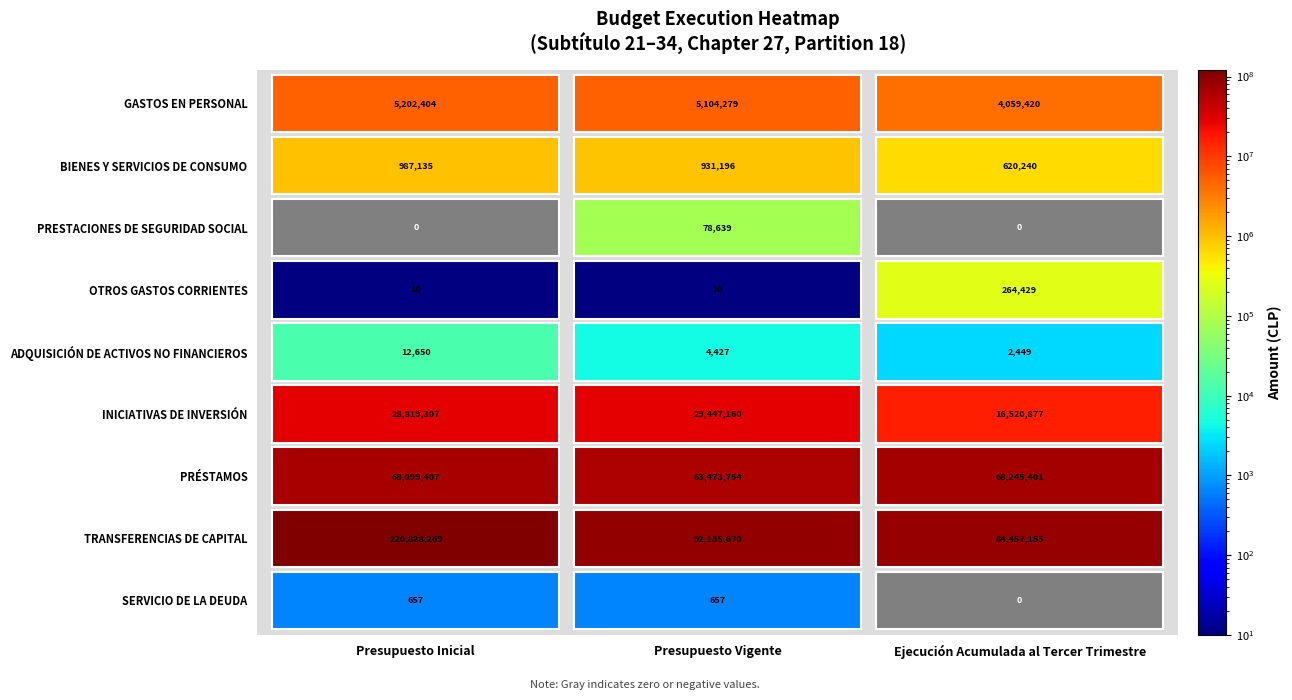

Reading right to left, what are all the values shown in this chart?

GASTOS EN PERSONAL: PRESTACIONES DE SEGURIDAD SOCIAL=4059420	BIENES Y SERVICIOS DE CONSUMO=5104279	GASTOS EN PERSONAL=5202404
BIENES Y SERVICIOS DE CONSUMO: PRESTACIONES DE SEGURIDAD SOCIAL=620240	BIENES Y SERVICIOS DE CONSUMO=931196	GASTOS EN PERSONAL=987135
PRESTACIONES DE SEGURIDAD SOCIAL: PRESTACIONES DE SEGURIDAD SOCIAL=0	BIENES Y SERVICIOS DE CONSUMO=78639	GASTOS EN PERSONAL=0
OTROS GASTOS CORRIENTES: PRESTACIONES DE SEGURIDAD SOCIAL=264429	BIENES Y SERVICIOS DE CONSUMO=10	GASTOS EN PERSONAL=10
ADQUISICIÓN DE ACTIVOS NO FINANCIEROS: PRESTACIONES DE SEGURIDAD SOCIAL=2449	BIENES Y SERVICIOS DE CONSUMO=4427	GASTOS EN PERSONAL=12650
INICIATIVAS DE INVERSIÓN: PRESTACIONES DE SEGURIDAD SOCIAL=16520877	BIENES Y SERVICIOS DE CONSUMO=29447160	GASTOS EN PERSONAL=28819307
PRÉSTAMOS: PRESTACIONES DE SEGURIDAD SOCIAL=68245401	BIENES Y SERVICIOS DE CONSUMO=63473754	GASTOS EN PERSONAL=68099407
TRANSFERENCIAS DE CAPITAL: PRESTACIONES DE SEGURIDAD SOCIAL=84457155	BIENES Y SERVICIOS DE CONSUMO=92135670	GASTOS EN PERSONAL=120828269
SERVICIO DE LA DEUDA: PRESTACIONES DE SEGURIDAD SOCIAL=0	BIENES Y SERVICIOS DE CONSUMO=657	GASTOS EN PERSONAL=657